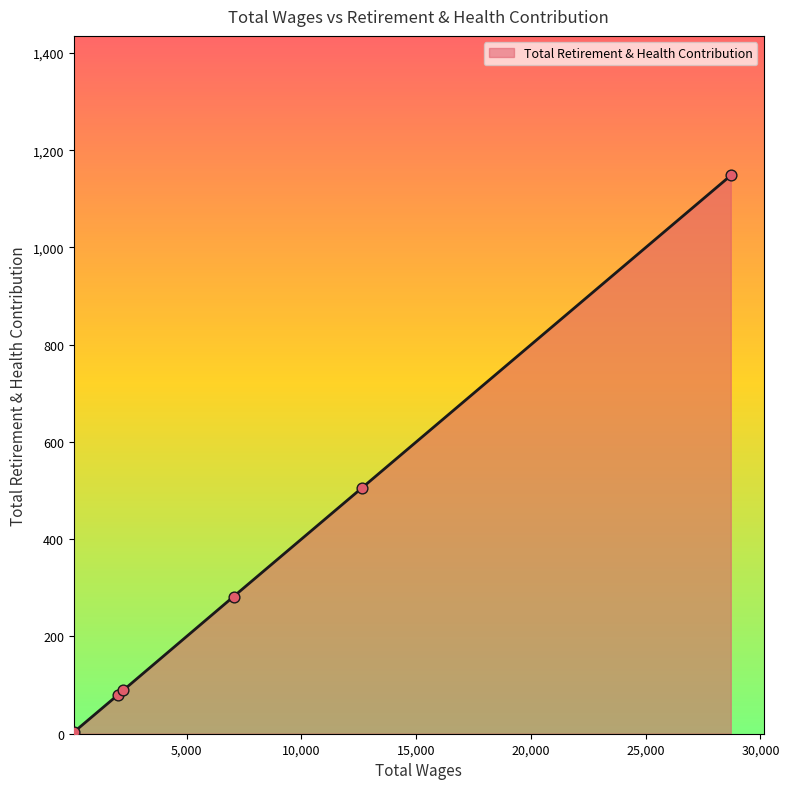

What is the average value?

351